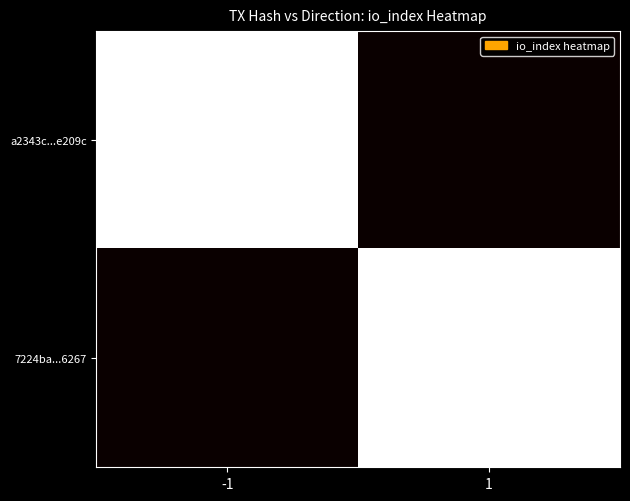

What is the difference between the highest and lowest values at 1?

16